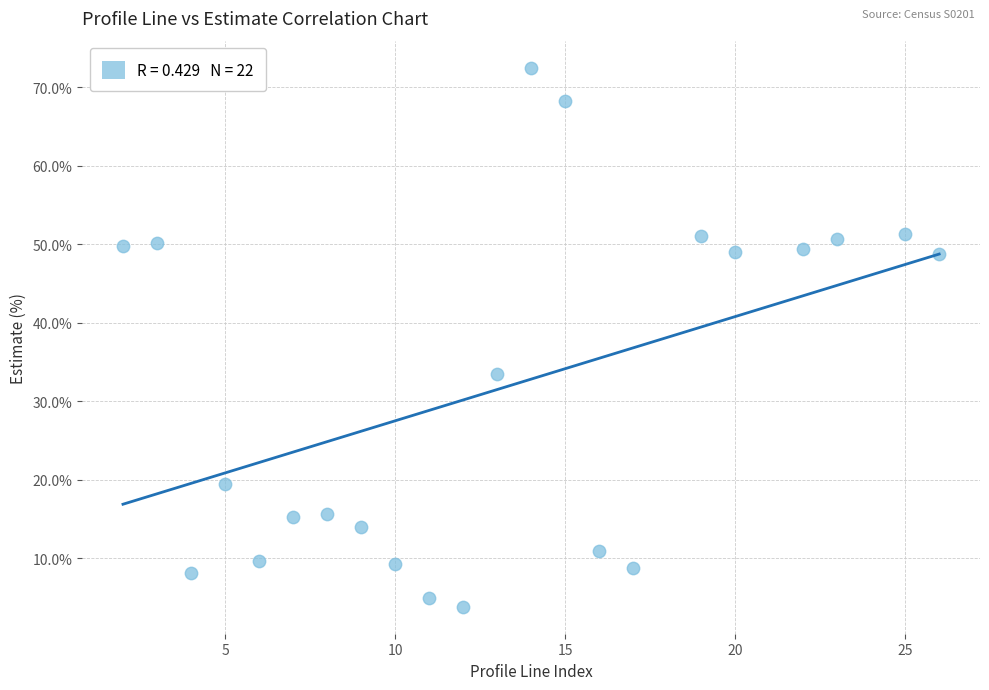

What is the range of Y values (max minus min)?

68.7